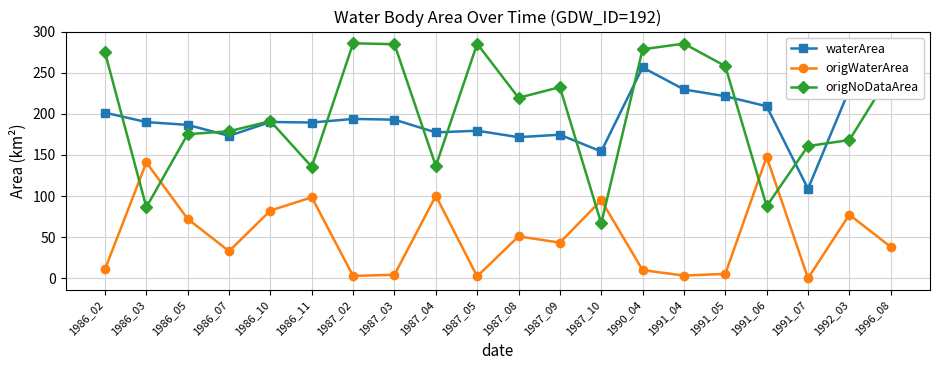

Reading left to right, what are all the values shown in this chart?

waterArea: 1986_02=201.5	1986_03=190.0	1986_05=186.6	1986_07=173.3	1986_10=190.2	1986_11=189.5	1987_02=193.8	1987_03=193.0	1987_04=177.4	1987_05=179.5	1987_08=171.7	1987_09=174.6	1987_10=154.3	1990_04=256.5	1991_04=229.7	1991_05=221.5	1991_06=209.3	1991_07=108.9	1992_03=229.6	1996_08=262.3
origWaterArea: 1986_02=10.9	1986_03=140.9	1986_05=72.2	1986_07=33.0	1986_10=82.4	1986_11=98.5	1987_02=2.8	1987_03=4.2	1987_04=100.3	1987_05=2.3	1987_08=51.0	1987_09=43.4	1987_10=94.9	1990_04=9.9	1991_04=3.2	1991_05=5.3	1991_06=147.7	1991_07=0.0	1992_03=77.4	1996_08=38.2
origNoDataArea: 1986_02=274.8	1986_03=86.4	1986_05=175.3	1986_07=178.8	1986_10=191.2	1986_11=135.6	1987_02=285.9	1987_03=284.8	1987_04=136.5	1987_05=285.3	1987_08=219.6	1987_09=232.5	1987_10=66.7	1990_04=278.5	1991_04=285.5	1991_05=258.1	1991_06=87.7	1991_07=160.9	1992_03=168.1	1996_08=249.1